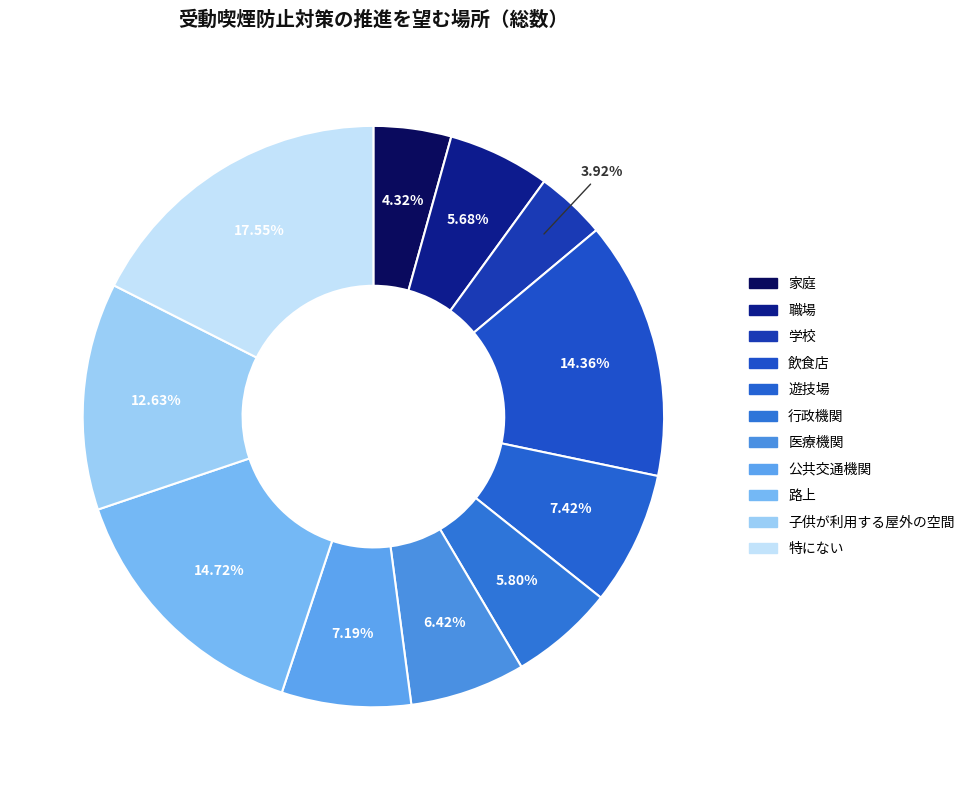

Rank the categories by value from lowest to highest.

学校, 家庭, 職場, 行政機関, 医療機関, 公共交通機関, 遊技場, 子供が利用する屋外の空間, 飲食店, 路上, 特にない